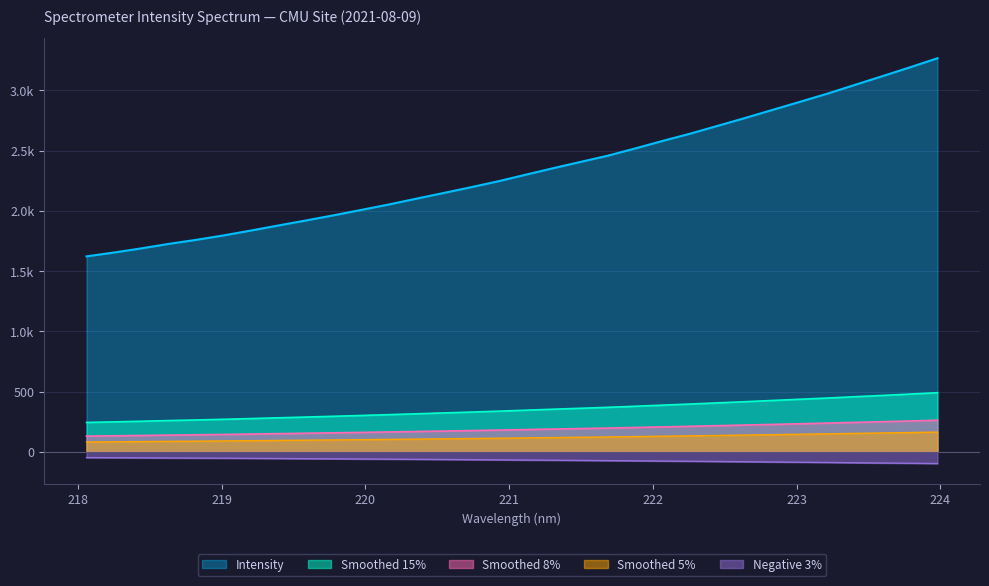

What is the difference between the values at 220.7354 and 223.7895?

995.4